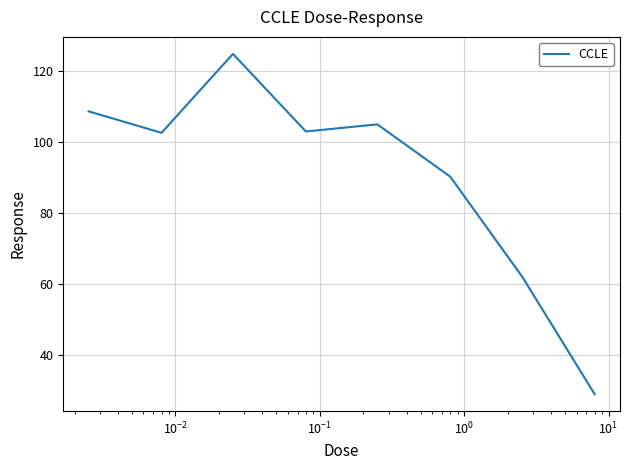

Does the chart display data point markers on the line(s)?

No